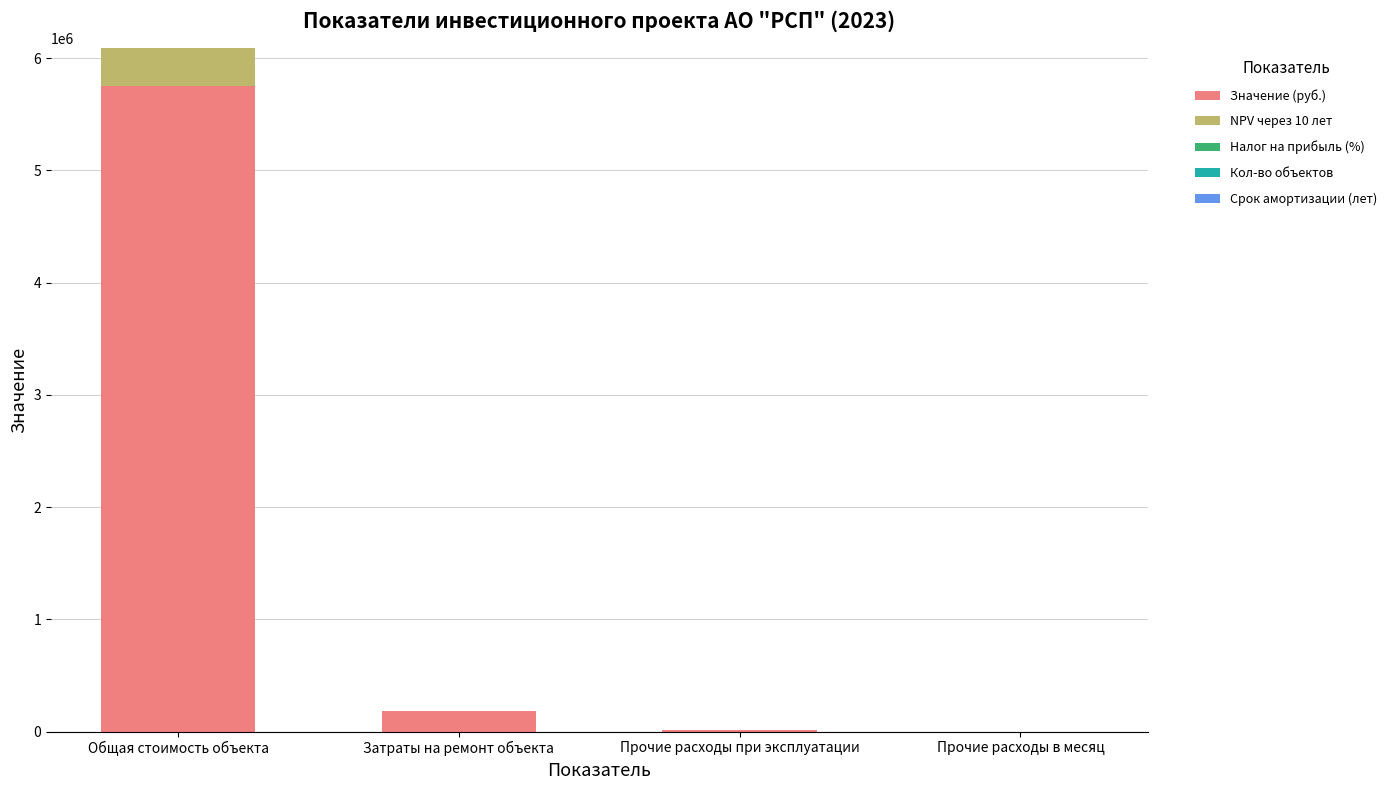

Is it true that Значение (руб.) equals 0.0 at Прочие расходы в месяц?

True